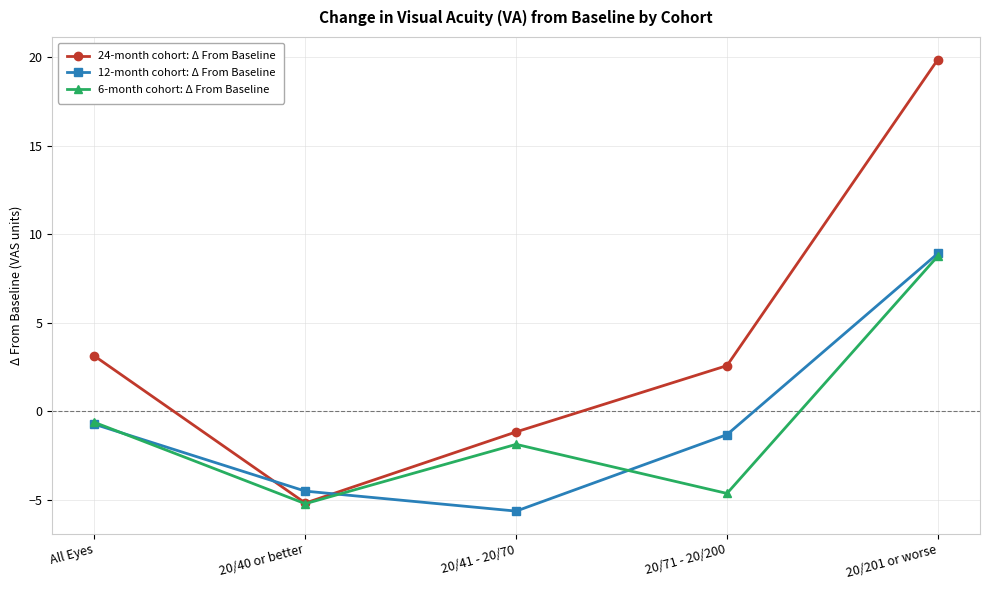

Rank the series at 20/41 - 20/70 from lowest to highest value.

12-month cohort: Δ From Baseline, 6-month cohort: Δ From Baseline, 24-month cohort: Δ From Baseline